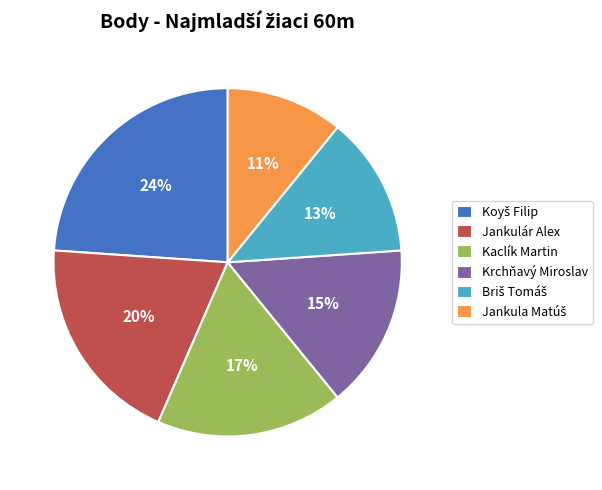

What percentage is the Kaclík Martin slice, to the nearest percent?

17%